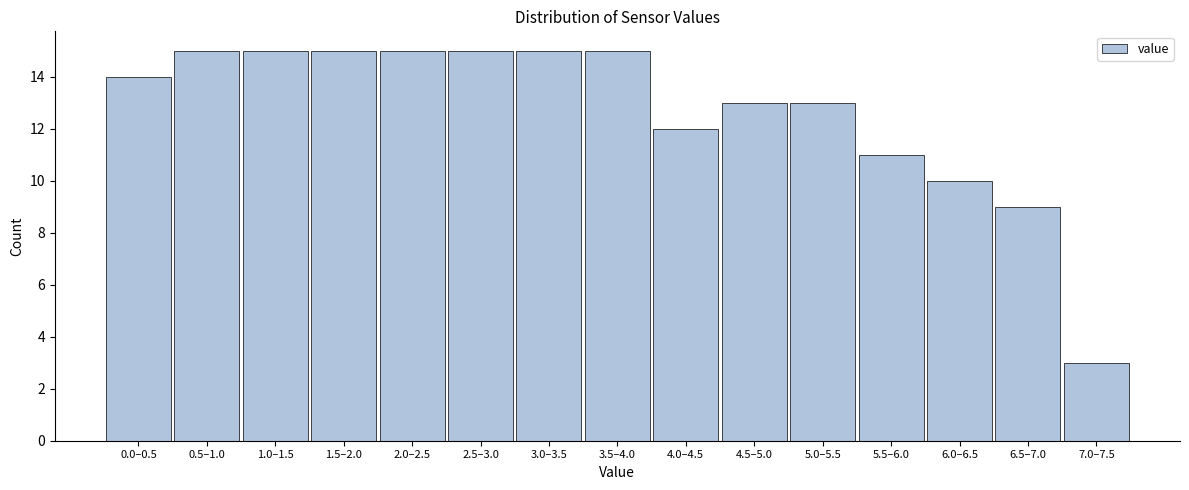

Reading right to left, what are all the values shown in this chart?

3	9	10	11	13	13	12	15	15	15	15	15	15	15	14